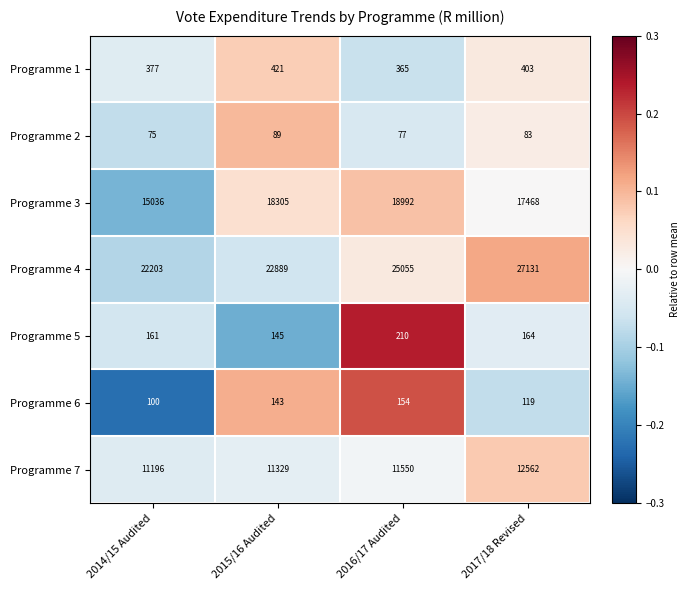

Is it true that Programme 3 equals 15036 at 2014/15 Audited?

True